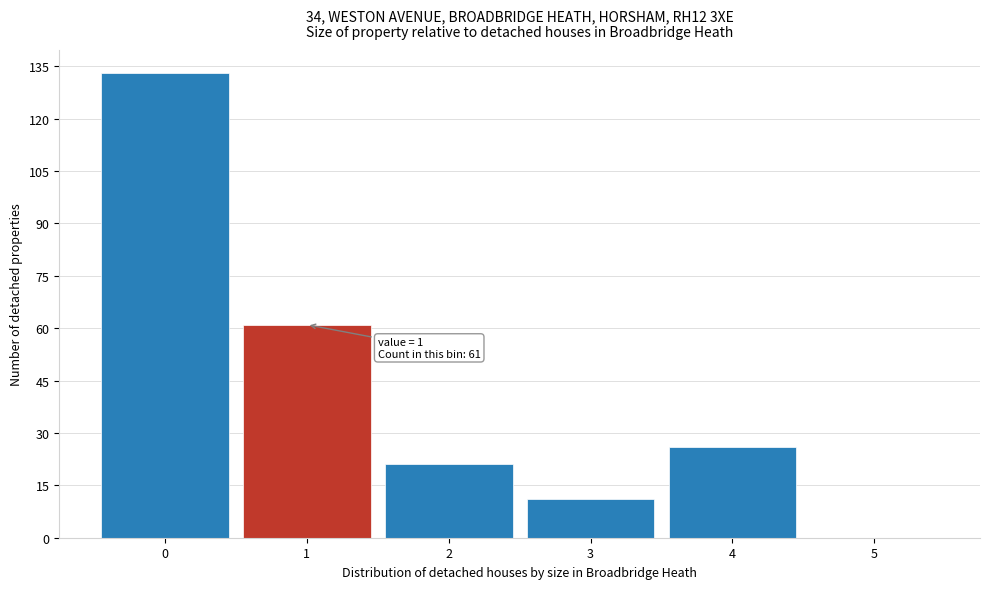

Which range on the x-axis has the tallest bar?

-0.5 to 0.5